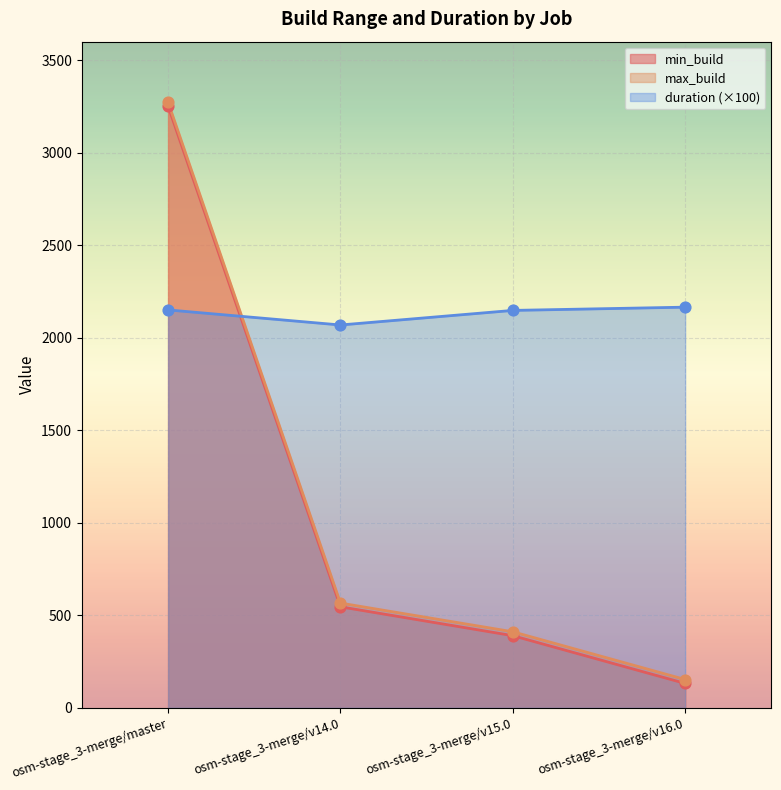

What is the total value across all series at osm-stage_3-merge/v14.0?

3180.5